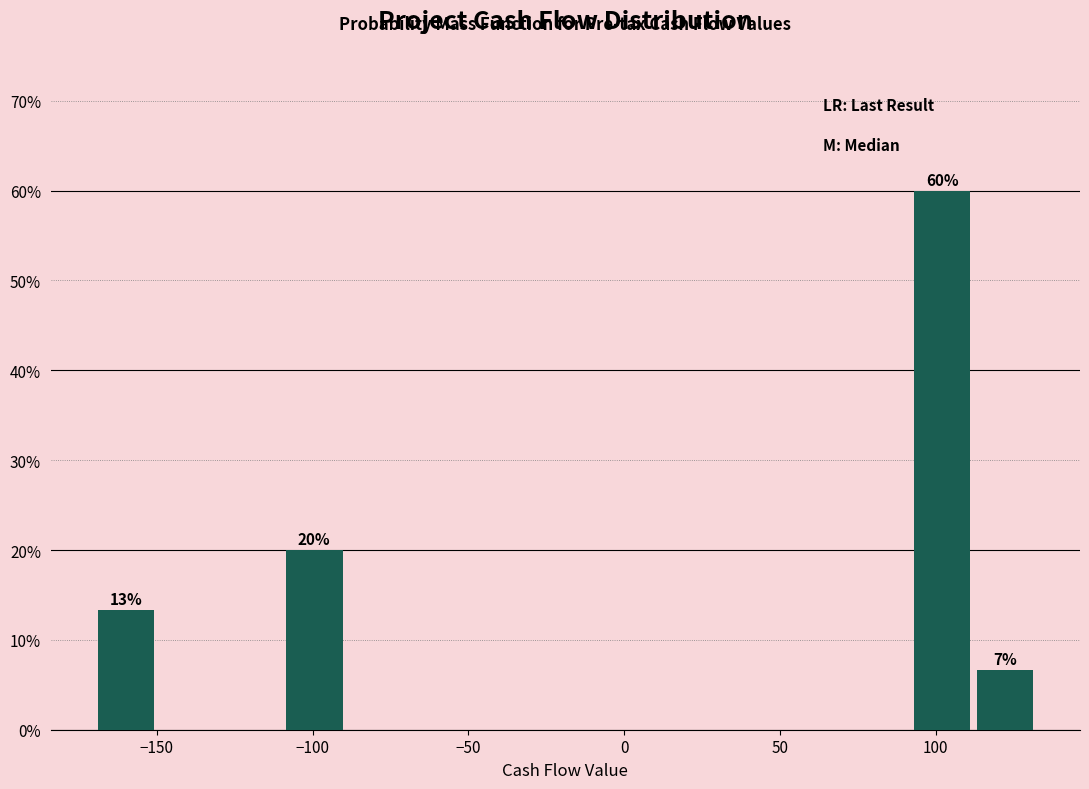

Over which range of the x-axis is the bar tallest?

90 to 110